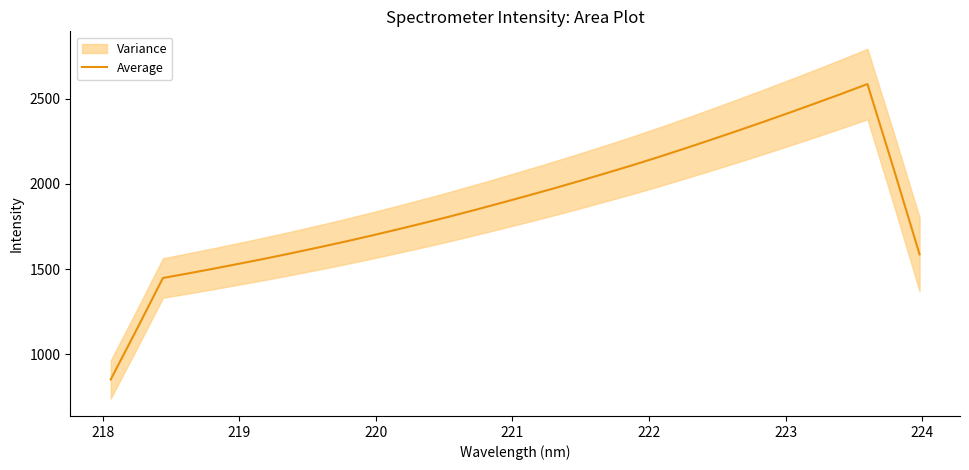

What is the lowest value of the Average series?

852.2